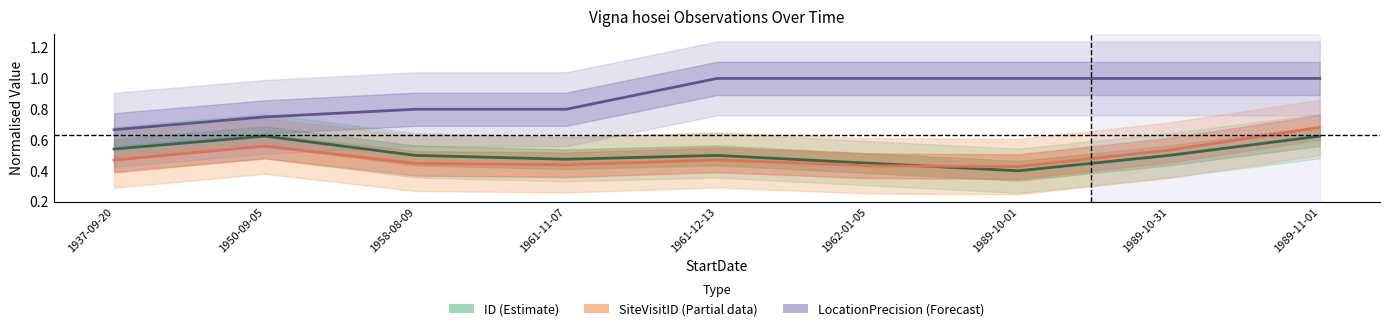

How many interior local peaks does the ID (Estimate) series have?

2